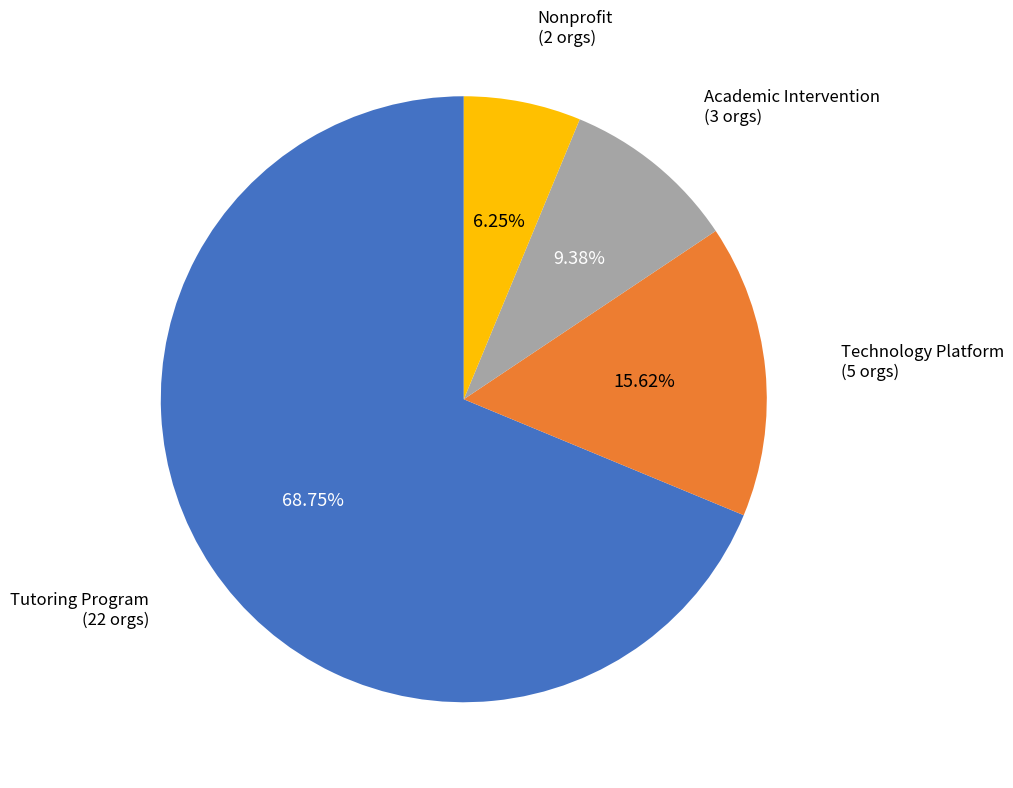

Is there any slice that represents more than half of the pie?

Yes